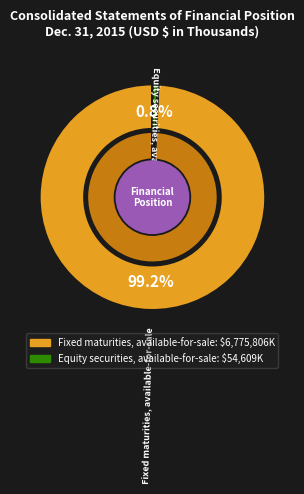

What percentage is NOT represented by Equity securities, available-for-sale?

99.2%